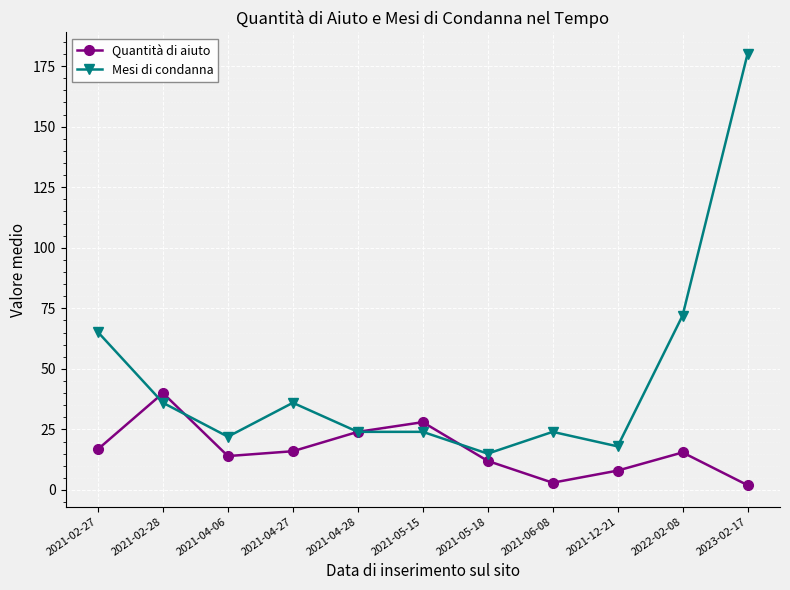

True or false: Mesi di condanna has more than 1 points higher than both neighbors.

True